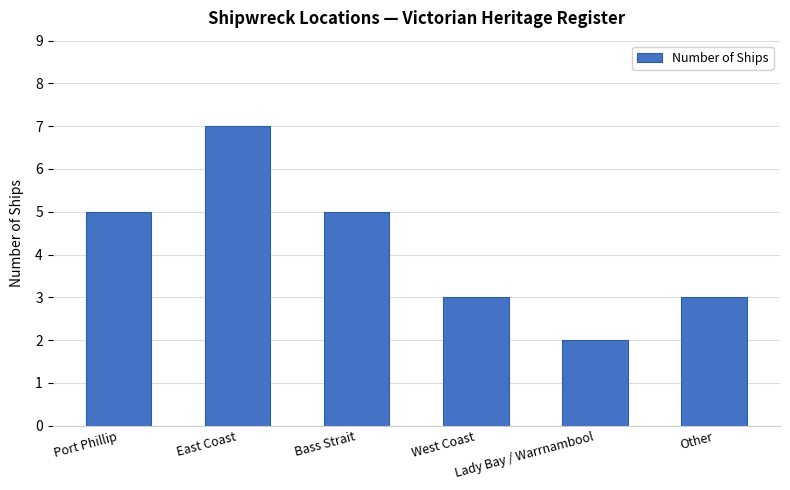

What is the greatest value displayed?

7